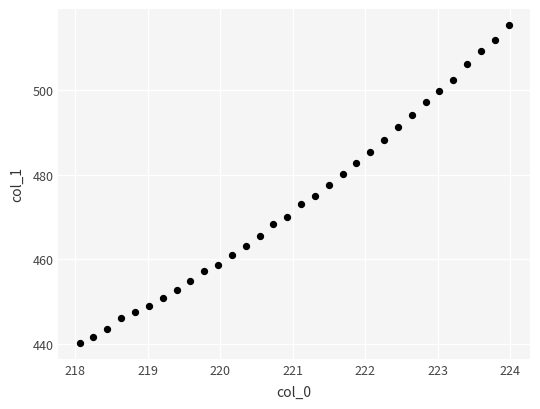

What is the range of Y values (max minus min)?

75.3